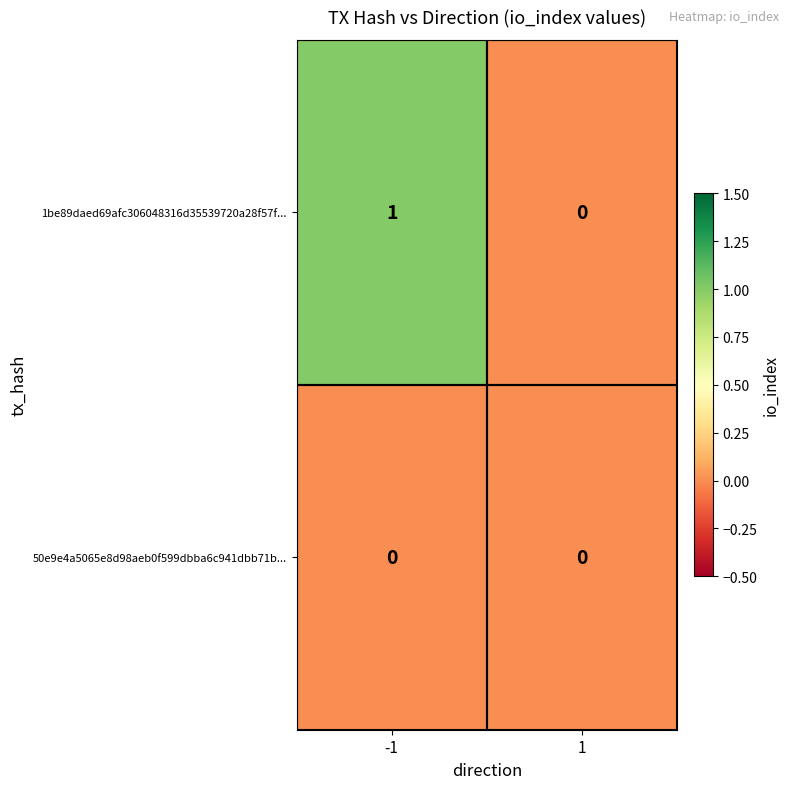

The 1be89daed69afc306048316d35539720a28f57f... series shows 1 at 1. True or false?

False